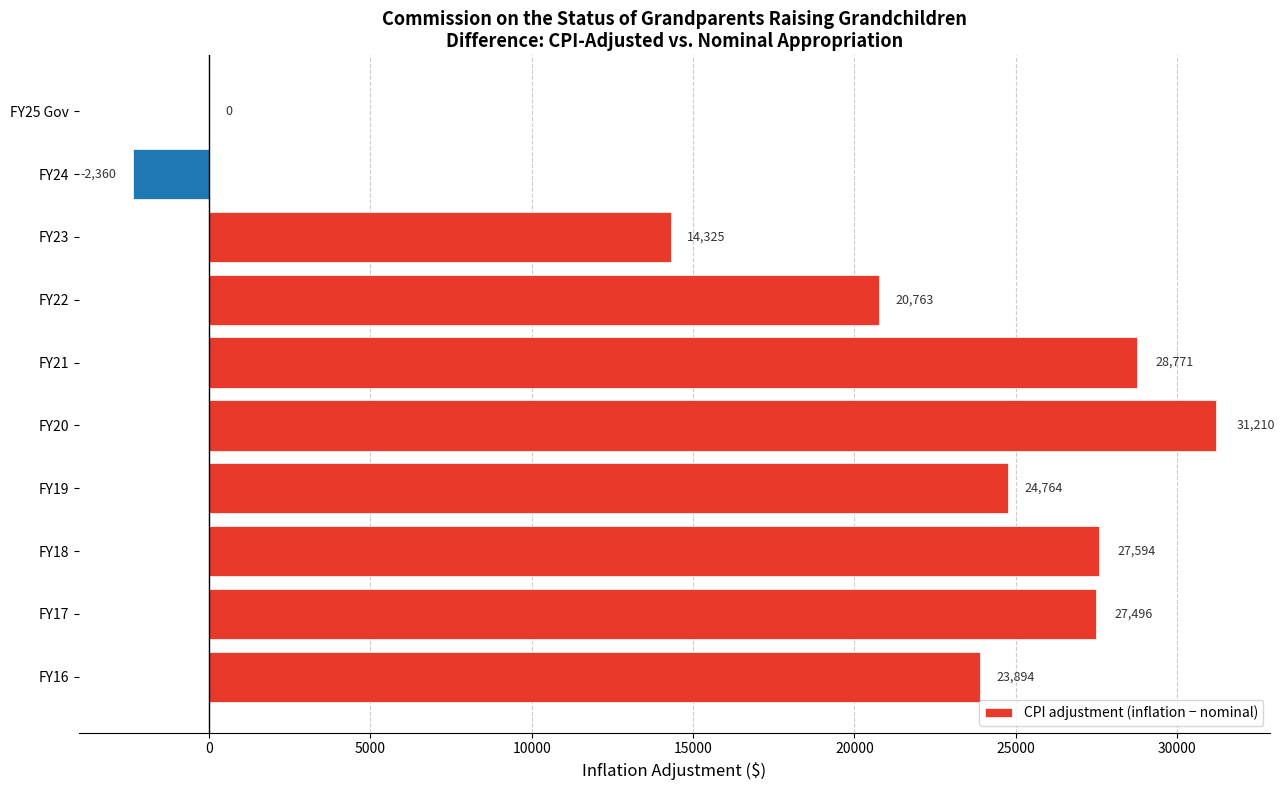

The chart shows a value of 12486 at FY16. True or false?

False